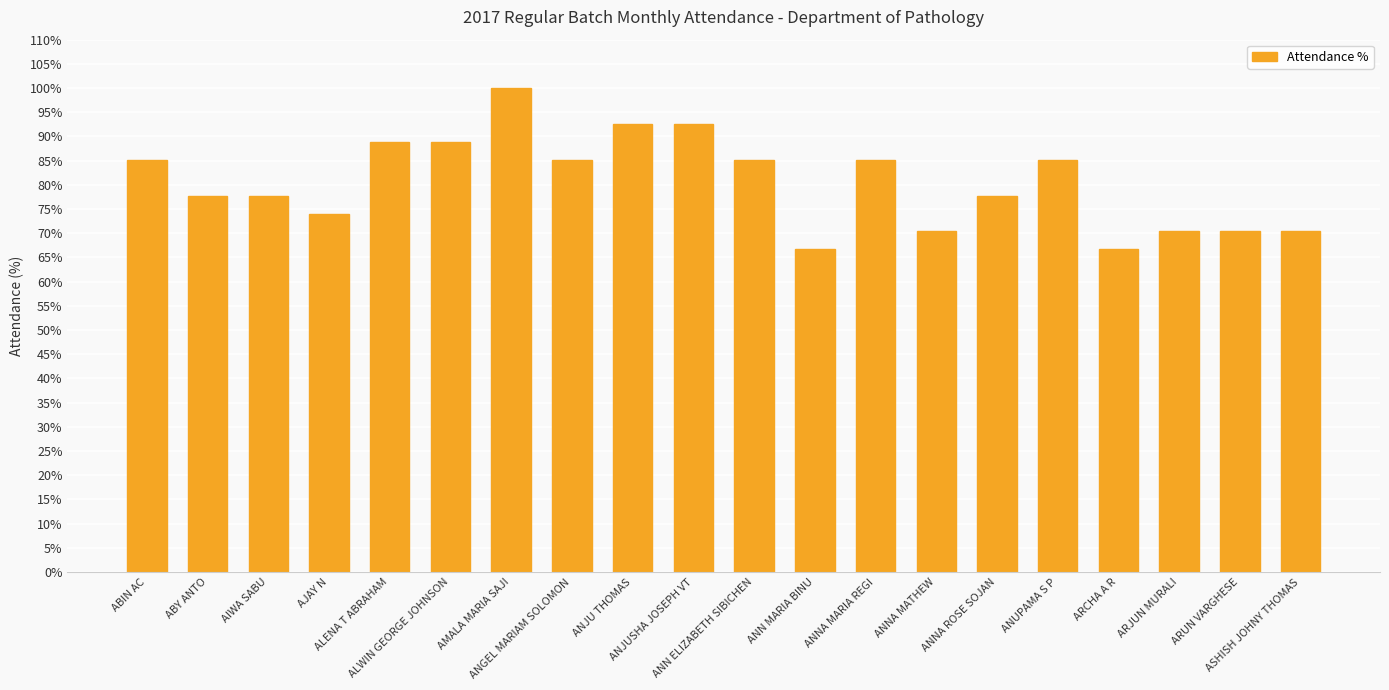

How many values are below 85?

10